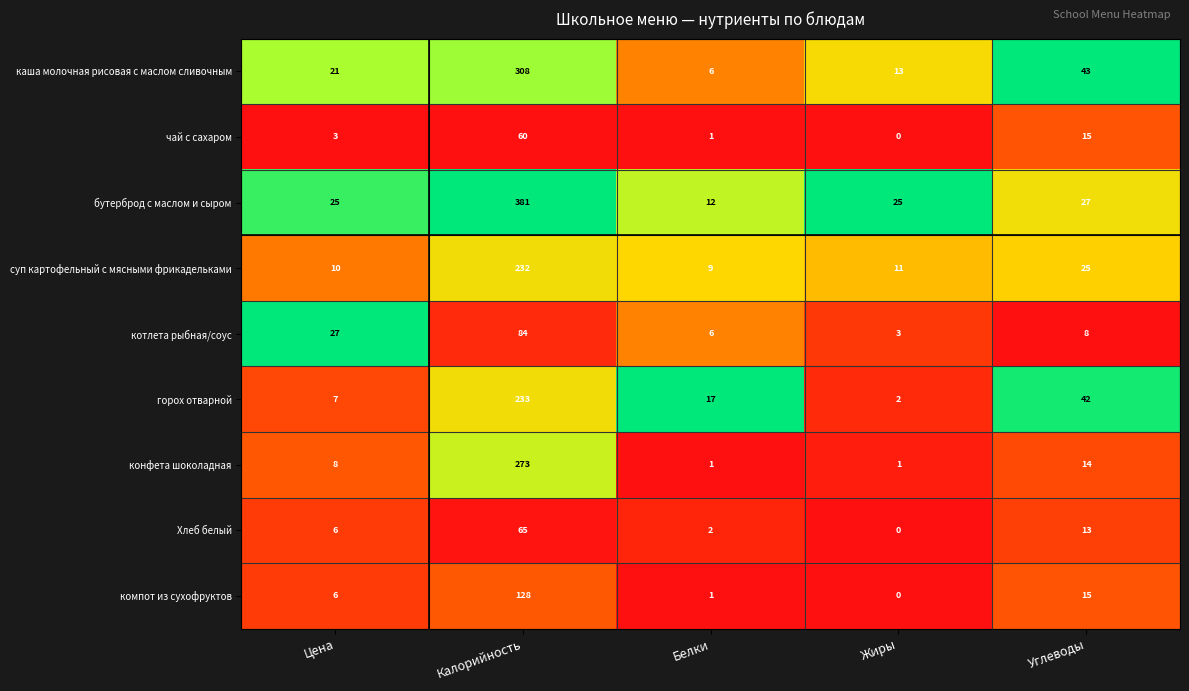

Rank the categories by чай с сахаром value from lowest to highest.

Жиры, Белки, Цена, Углеводы, Калорийность